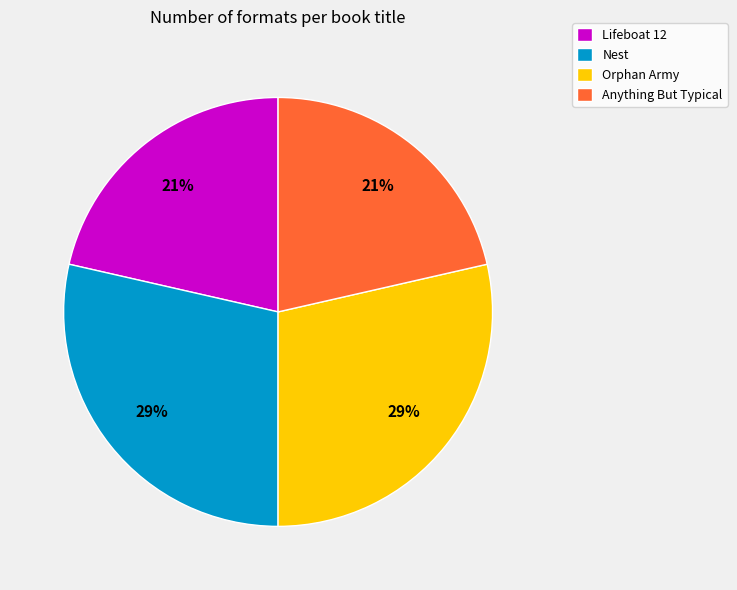

Is there a majority slice in this chart?

No